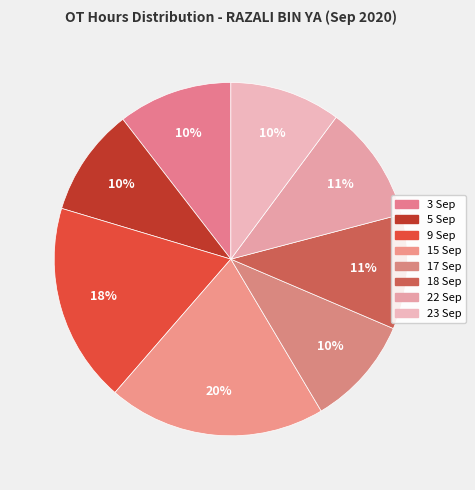

Does 18 Sep represent more than half of the total?

No